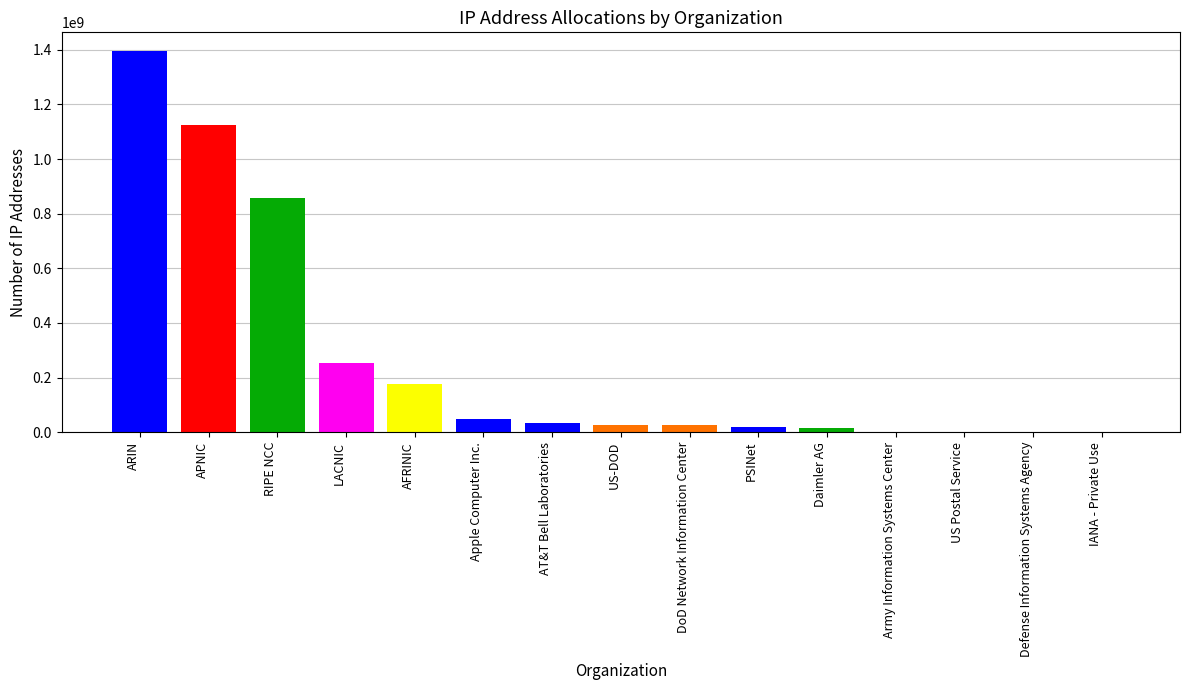

What is the difference between the maximum and minimum values?

1394498200